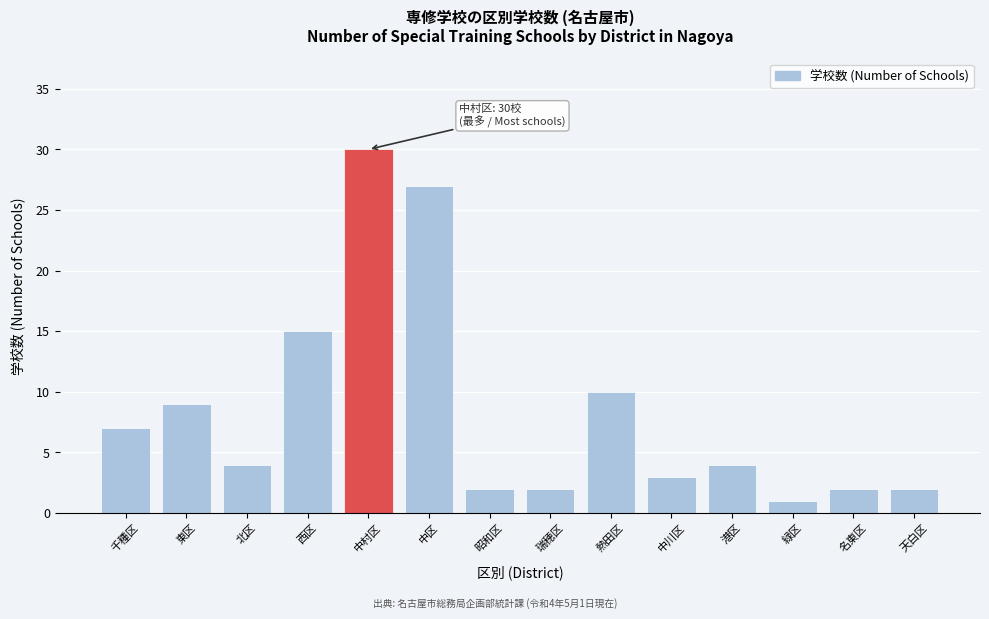

Reading left to right, list all the values displayed in this chart.

千種区=7	東区=9	北区=4	西区=15	中村区=30	中区=27	昭和区=2	瑞穂区=2	熱田区=10	中川区=3	港区=4	緑区=1	名東区=2	天白区=2